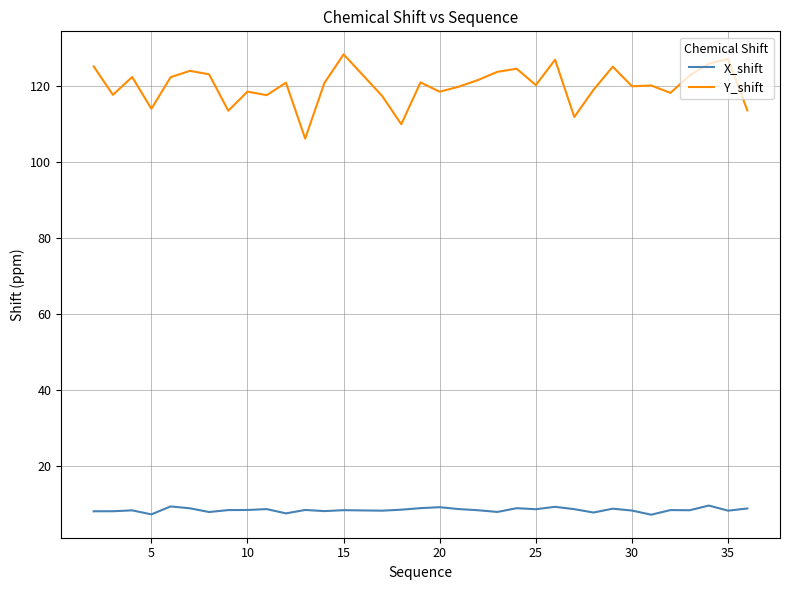

Which series has the largest total across all categories?

Y_shift